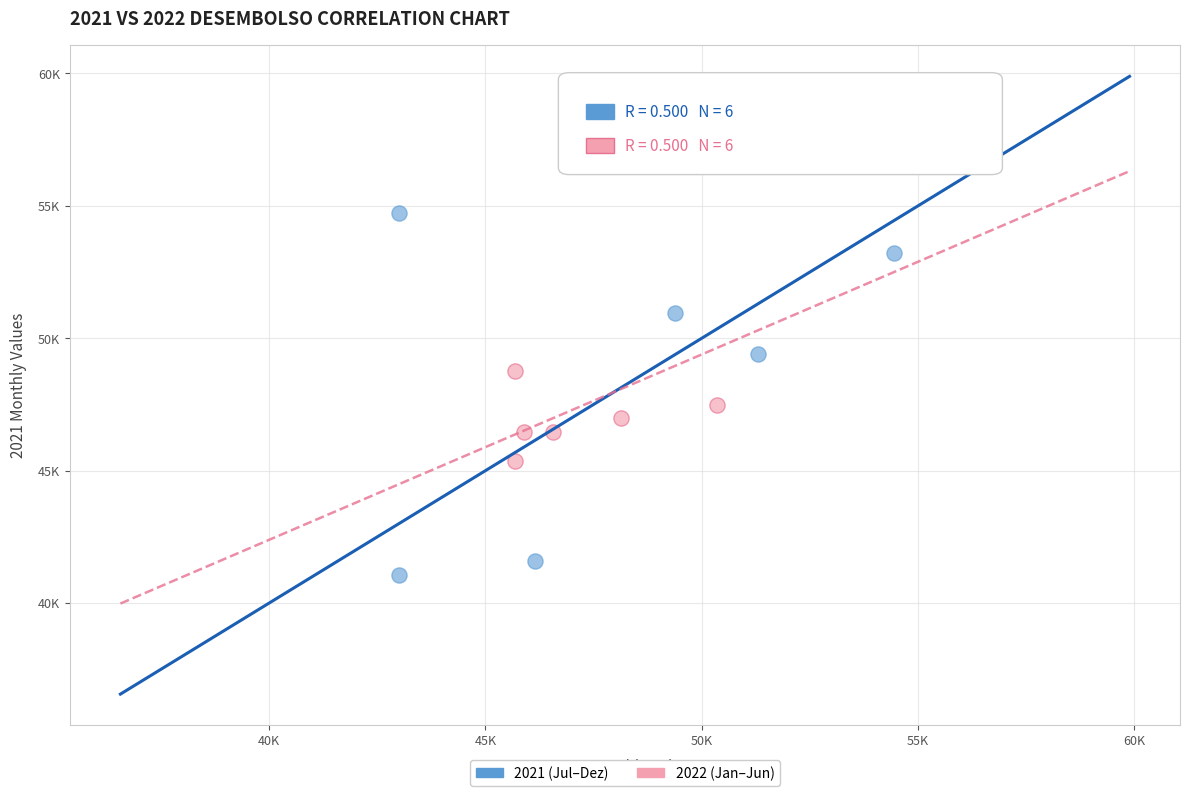

What are all the series names shown in the legend?

2021 (Jul–Dez), 2022 (Jan–Jun)